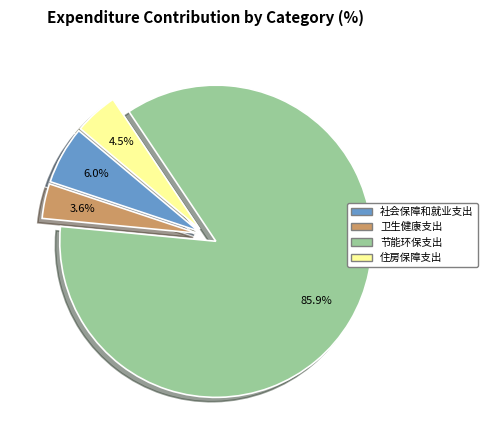

What percentage is the 社会保障和就业支出 slice, to the nearest percent?

6%